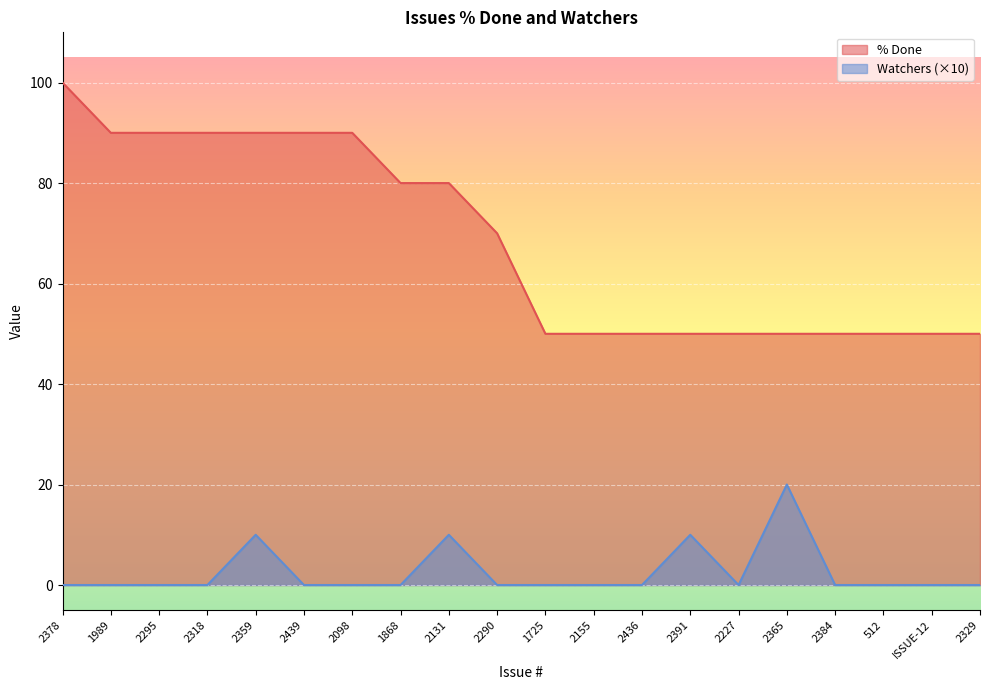

How many positive values does the Watchers series have?

4